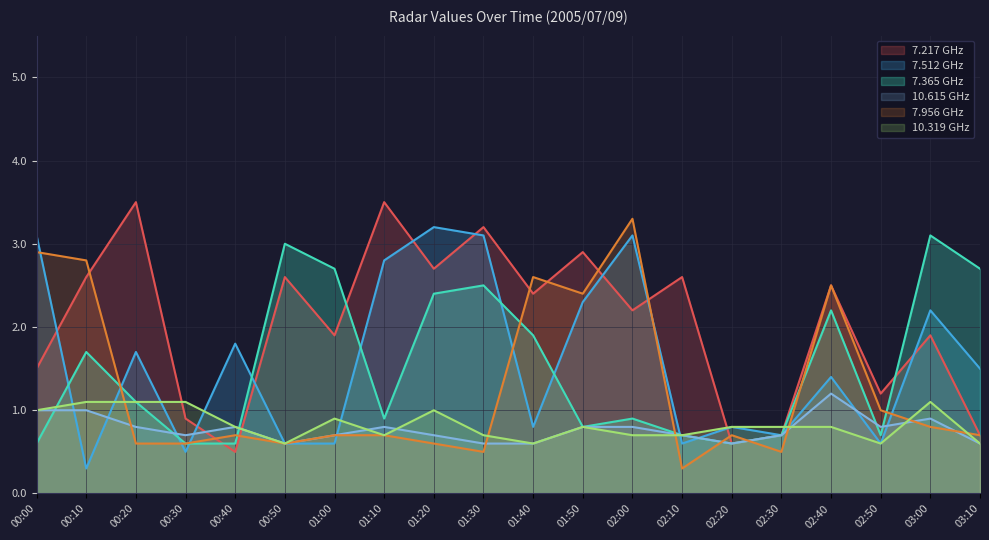

List the series in order of their peak value, highest first.

7.217 GHz, 7.956 GHz, 7.512 GHz, 7.365 GHz, 10.615 GHz, 10.319 GHz